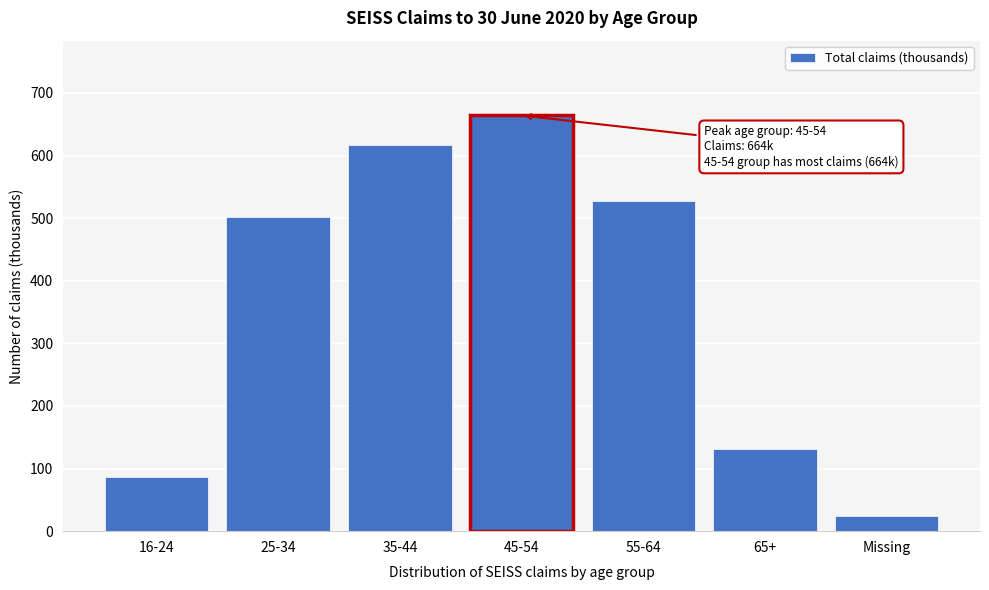

Reading left to right, transcribe all the data shown in this chart.

86	502	617	664	527	132	25